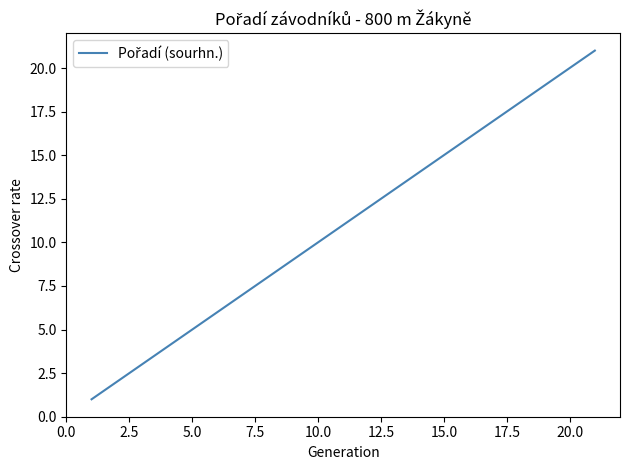

What is the maximum value shown in the chart?

21